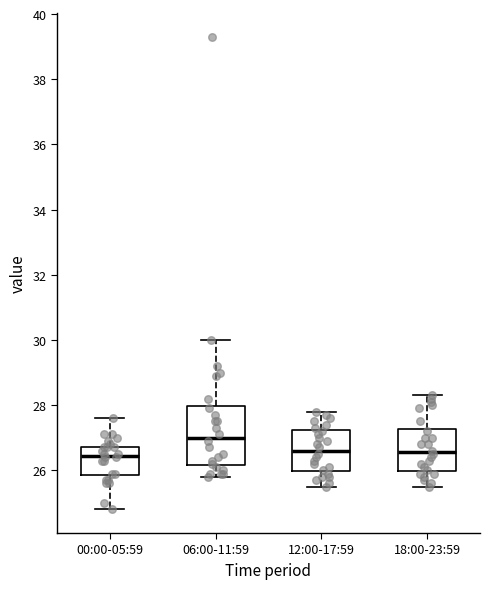

Where does the median line of the box for 18:00-23:59 sit on the y-axis? The values are not printed on the chart, so give them approximately, as read against the axis.

26.6